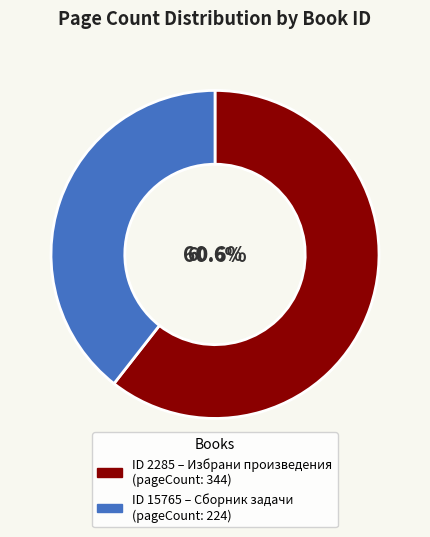

Does any single category account for the majority?

Yes